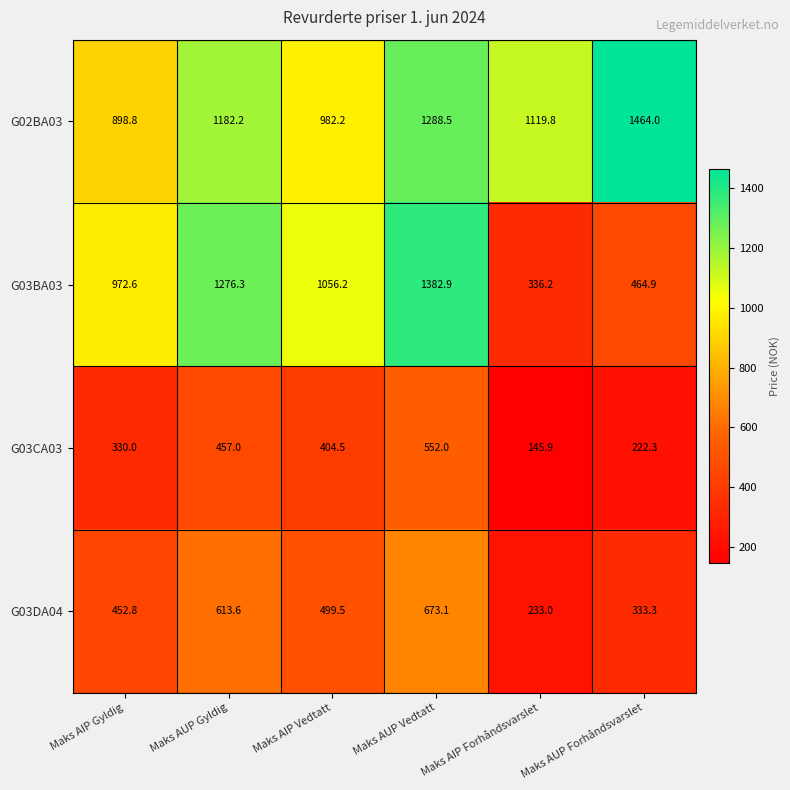

At how many categories does at least one series exceed 1246?

3